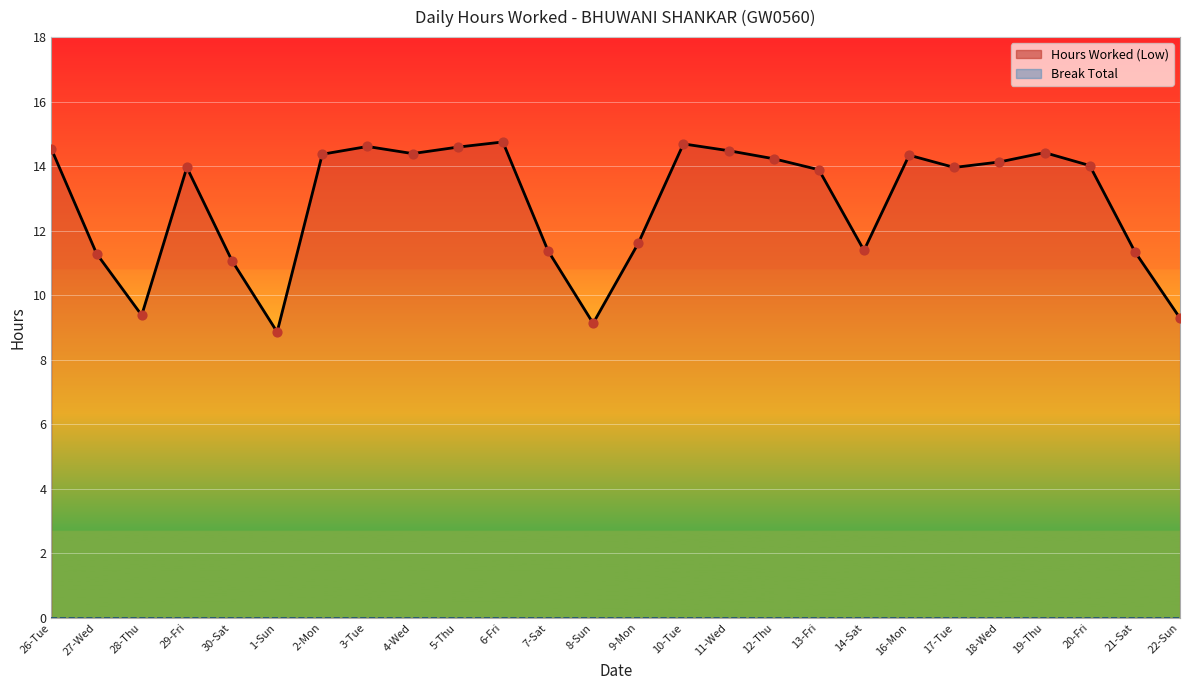

Approximately how many times larger is the value at 29-Fri compared to 10-Tue?

1.0